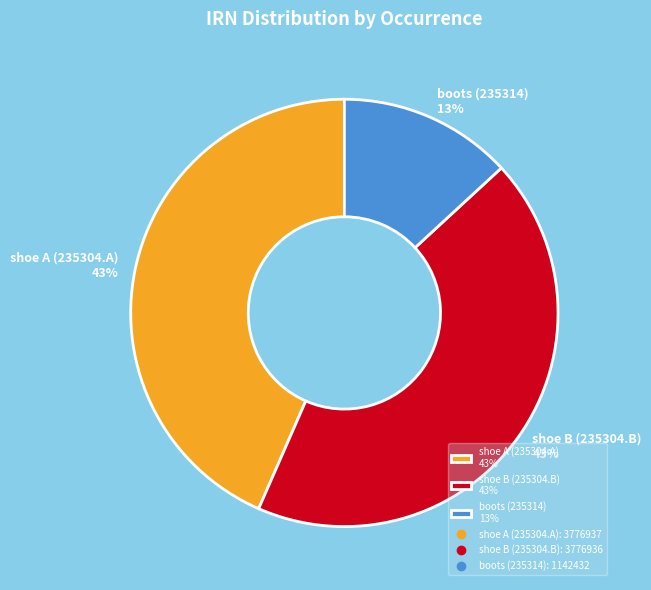

Is there a majority slice in this chart?

No